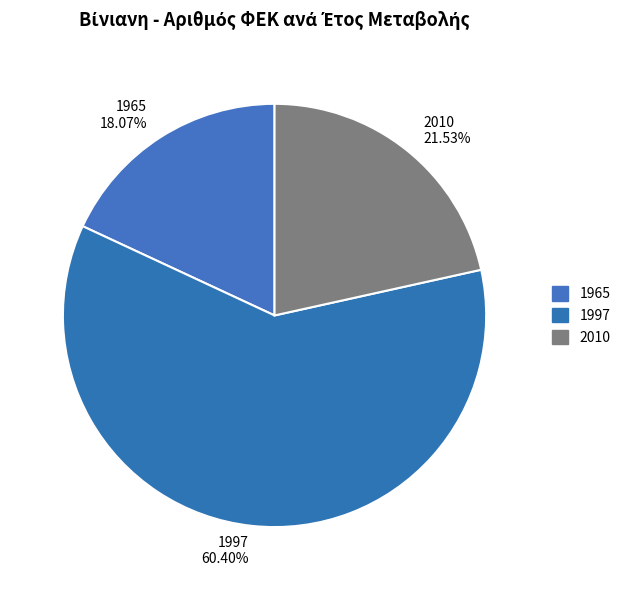

Does 1997 account for over 50% of the chart?

Yes